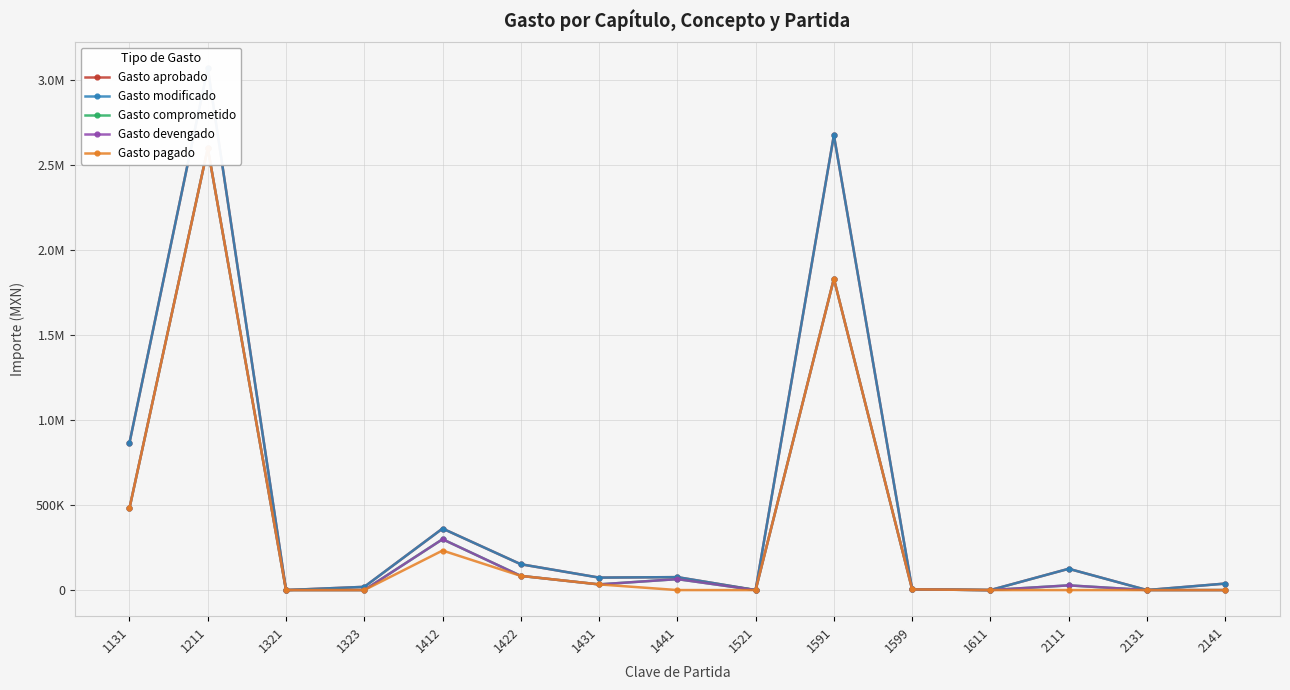

List the labels in order of Gasto comprometido value, largest first.

1211, 1591, 1131, 1412, 1422, 1441, 1431, 2111, 1599, 1321, 1323, 1521, 1611, 2131, 2141